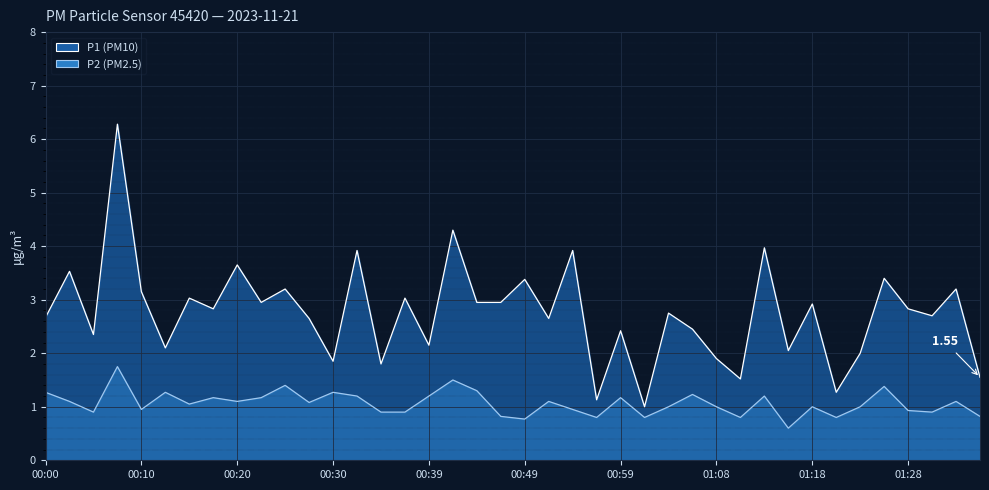

At which label is P1 closest to 3?

00:15